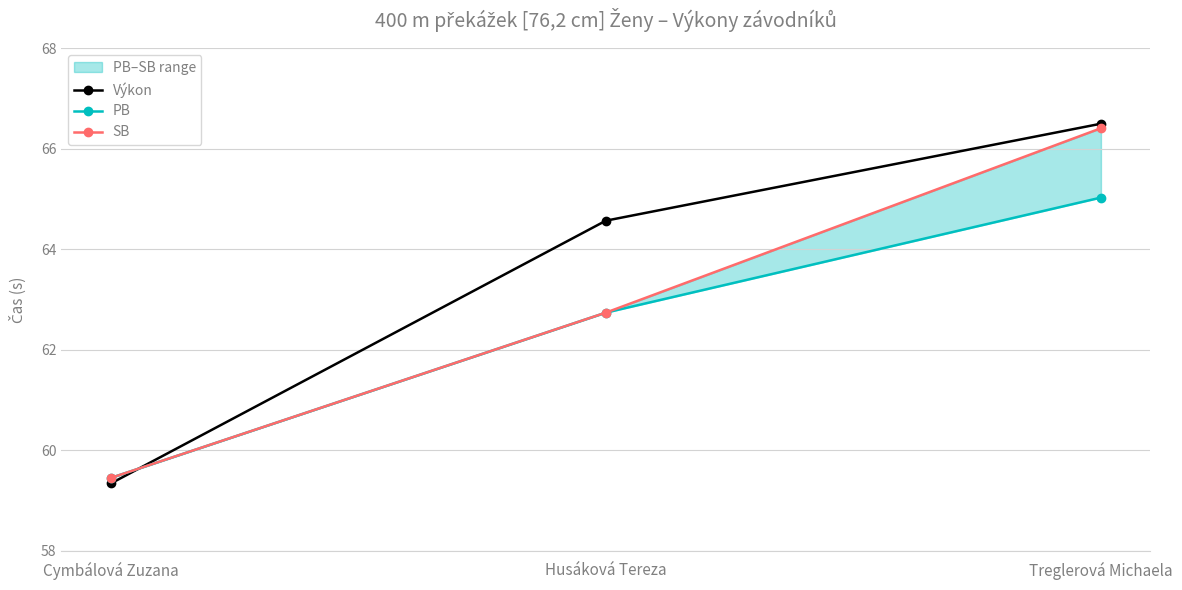

Read the SB value at Treglerová Michaela.

66.4